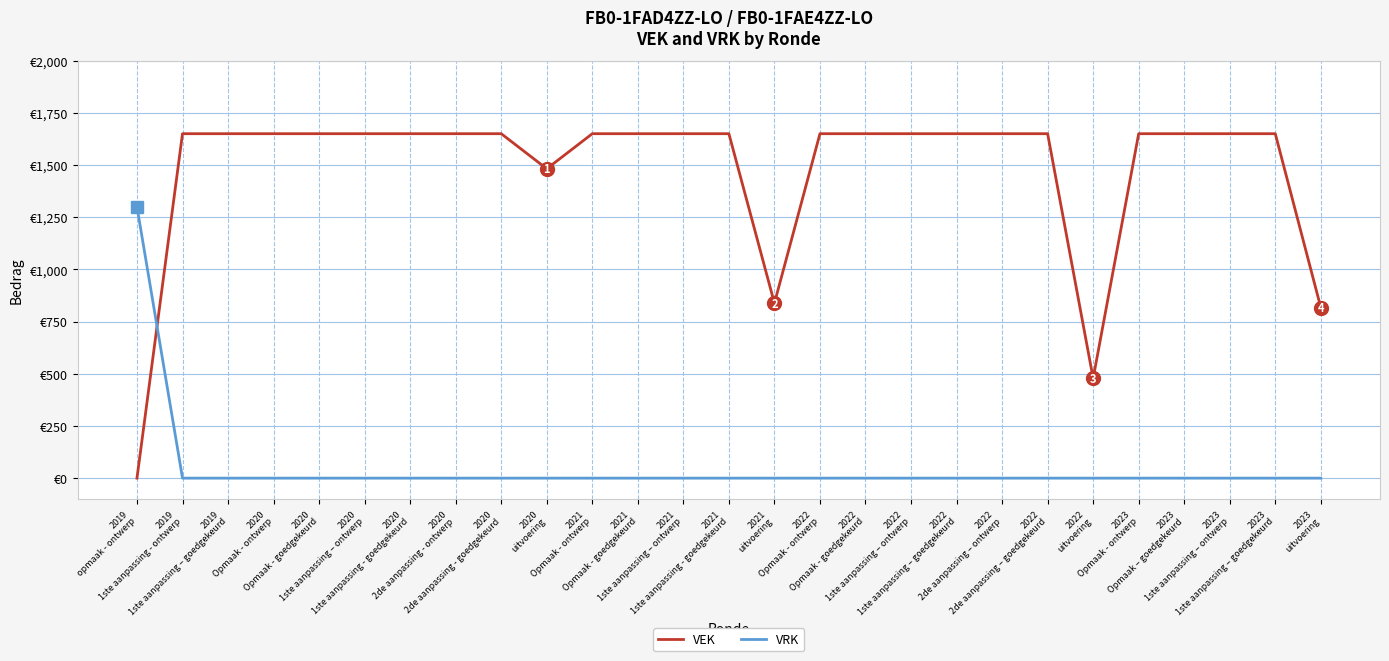

True or false: VRK has more than 1 points higher than both neighbors.

False